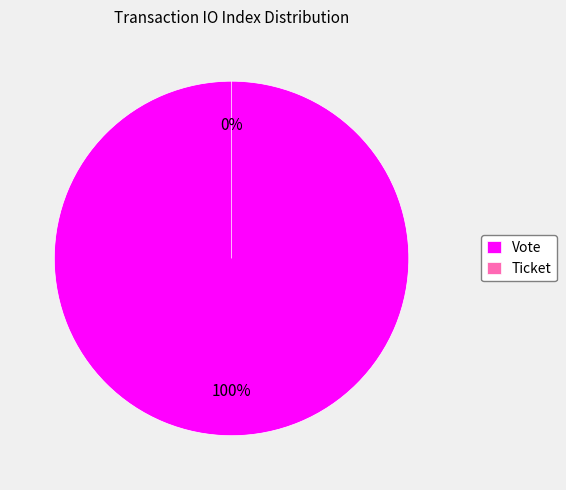

Which category has the biggest portion of the pie?

Vote